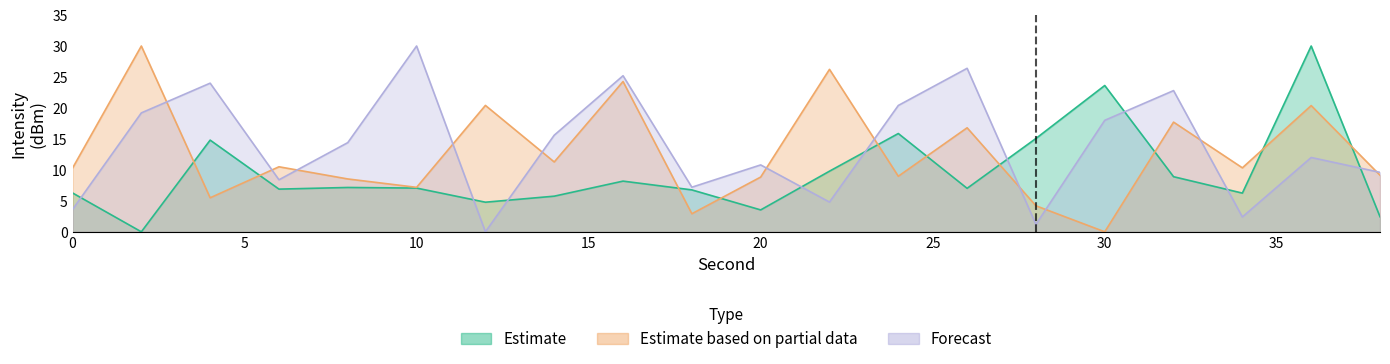

How many values in Forecast are above zero?

19